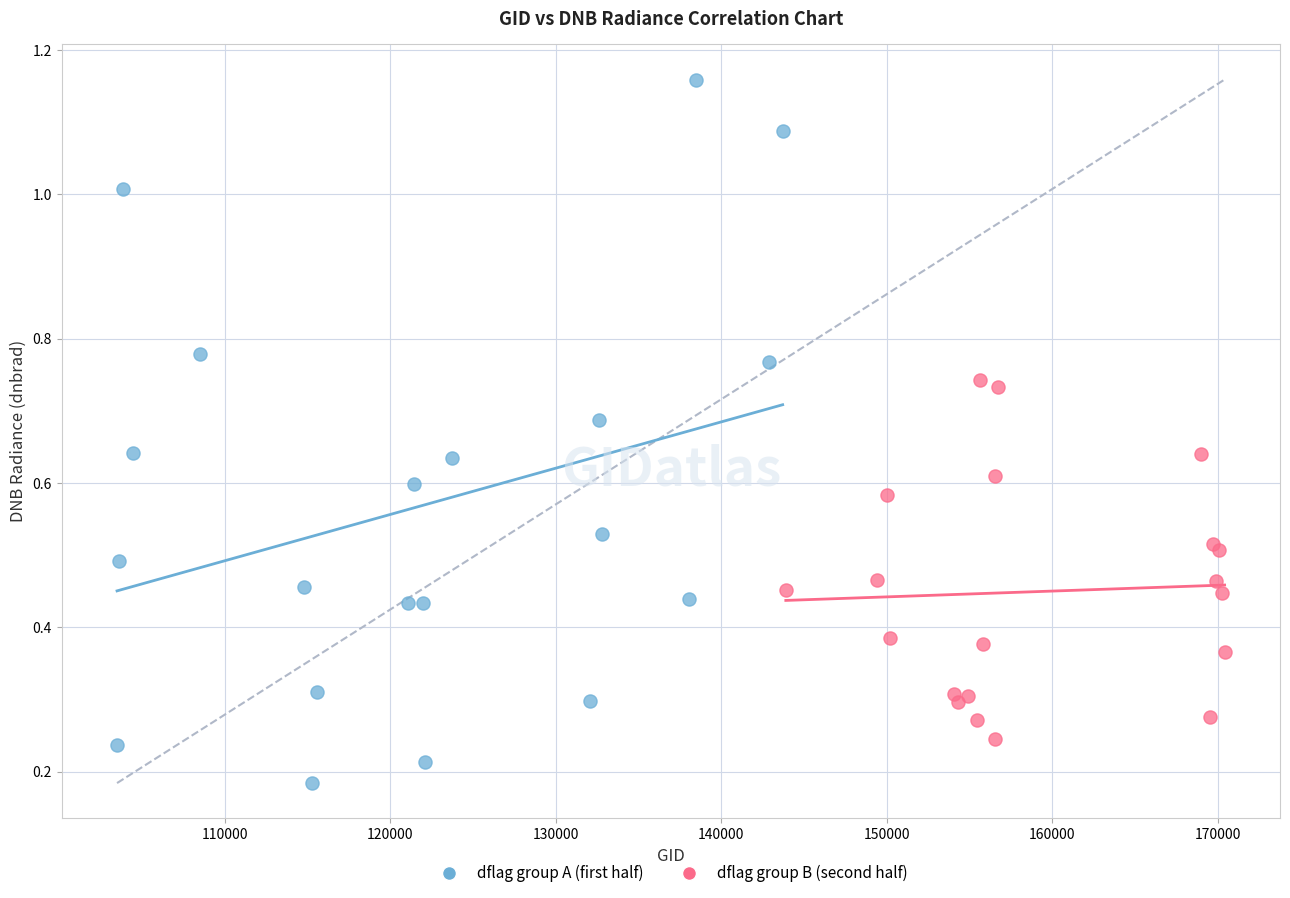

What are all the series names shown in the legend?

dflag group A (first half), dflag group B (second half)